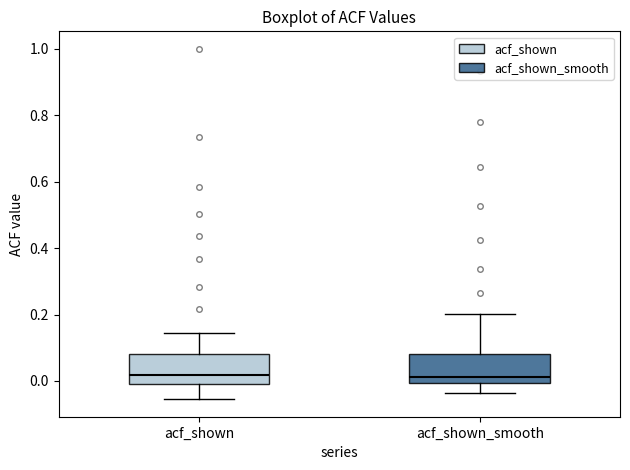

Reading left to right, read every box against the y-axis: the position of its median line, the range the box covers, and the ends of its whiskers. The values are not printed on the chart, so give them approximately, as read against the axis.

acf_shown: median 0.02, box 0.00 to 0.08, whiskers -0.06 to 0.14
acf_shown_smooth: median 0.02, box 0.00 to 0.08, whiskers -0.04 to 0.20